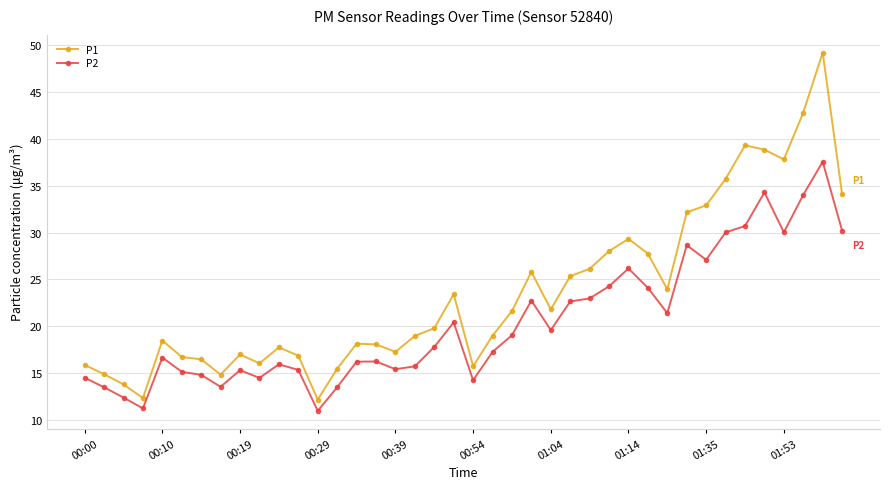

List the series in order of their peak value, highest first.

P1, P2